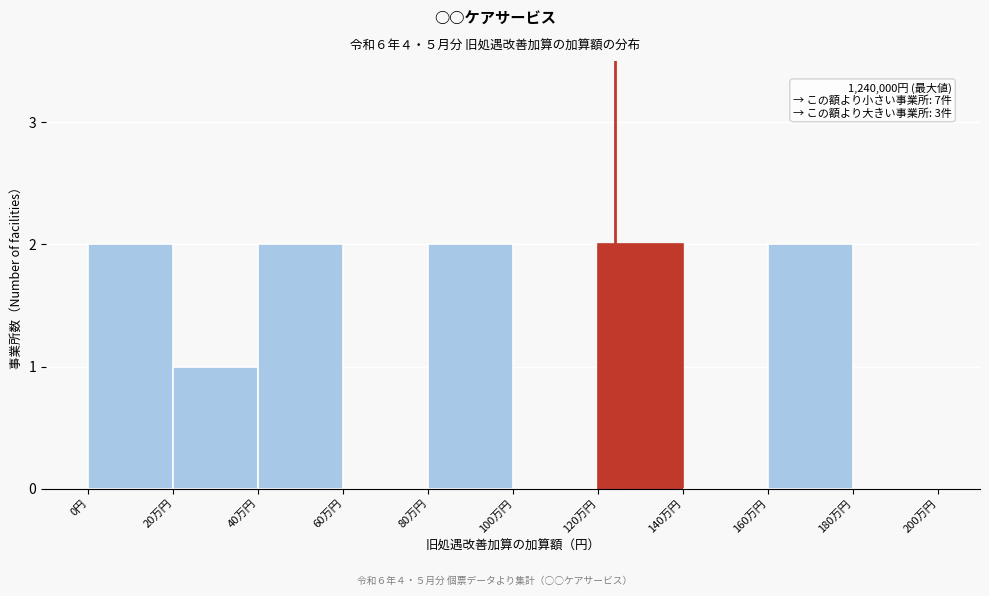

Reading left to right, what are all the values shown in this chart?

0円=2	20万円=1	40万円=2	60万円=0	80万円=2	100万円=0	120万円=2	140万円=0	160万円=2	180万円=0